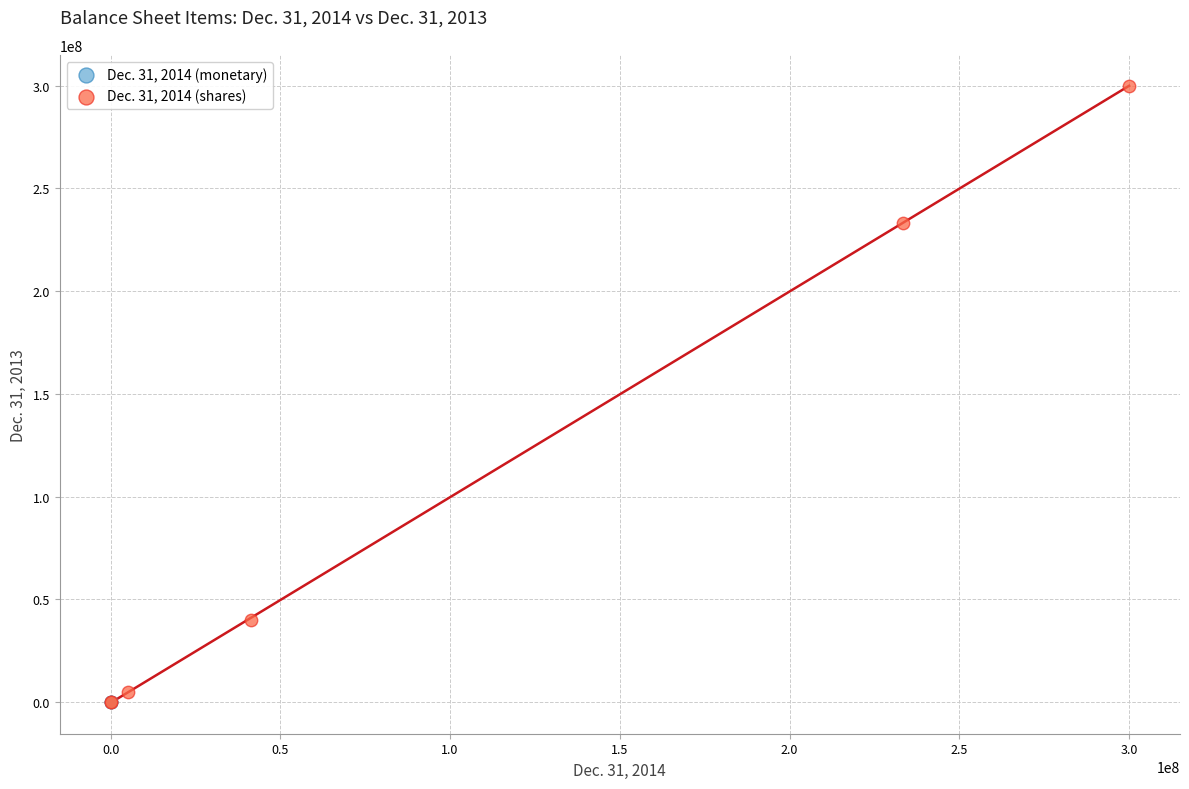

Which series contains the highest Y value?

Dec. 31, 2014 (shares)